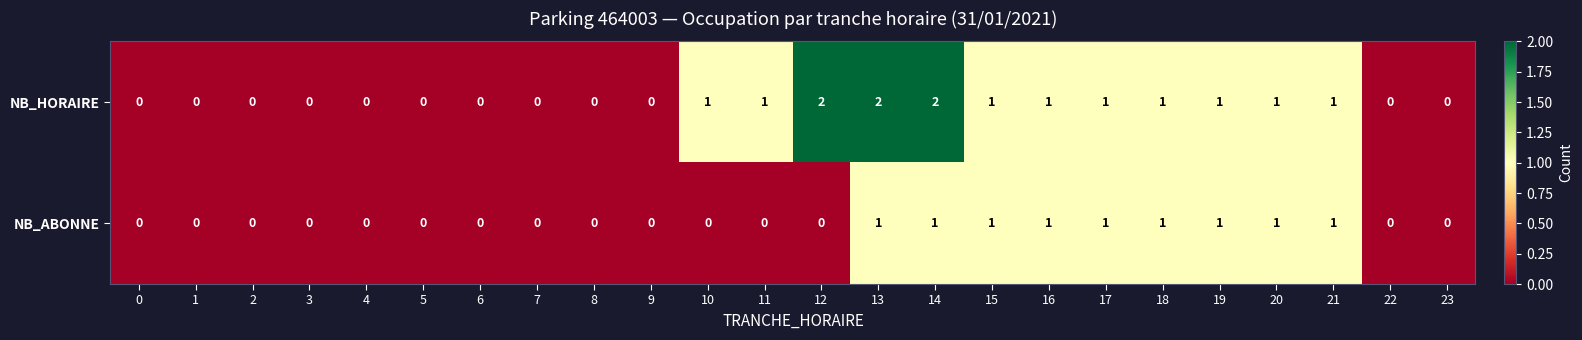

How many NB_ABONNE values are between 0 and 1?

24